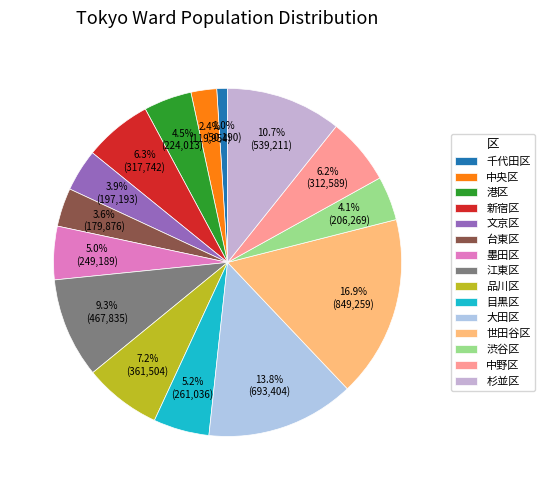

Between 中央区 and 港区, which is larger?

港区